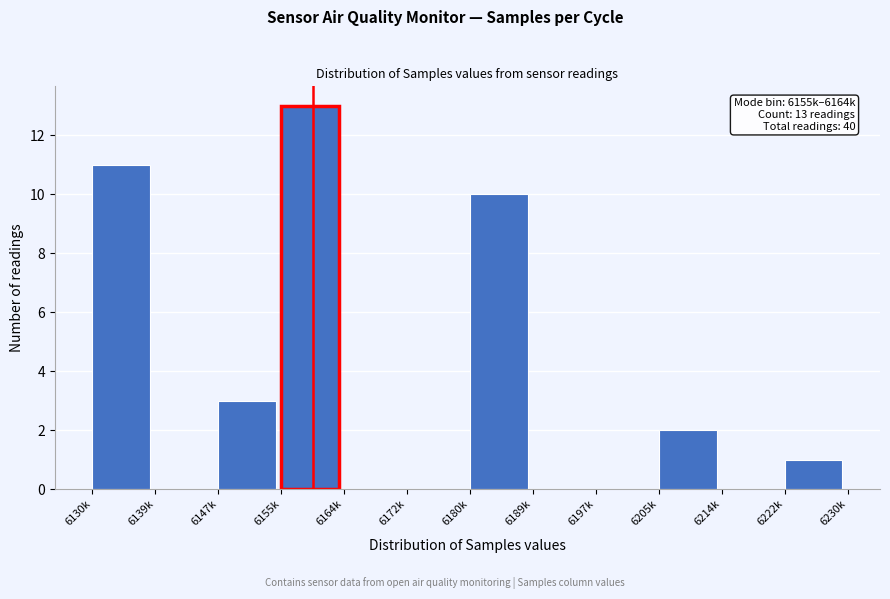

Reading right to left, what are all the values shown in this chart?

6222k=1	6214k=0	6205k=2	6197k=0	6189k=0	6180k=10	6172k=0	6164k=0	6155k=13	6147k=3	6139k=0	6130k=11